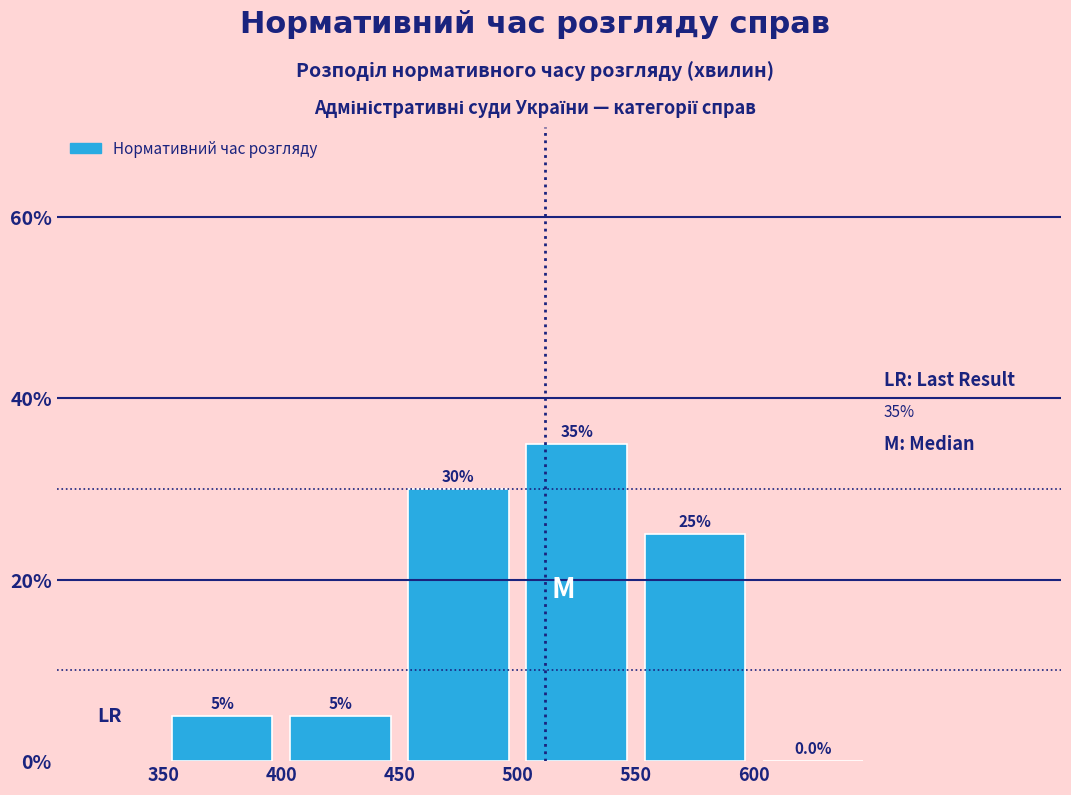

Reading left to right, transcribe this chart: for each bar, give the range it covers on the x-axis and its height.

350 to 400: 5.0
400 to 450: 5.0
450 to 500: 30.0
500 to 550: 35.0
550 to 600: 25.0
600 to 650: 0.0